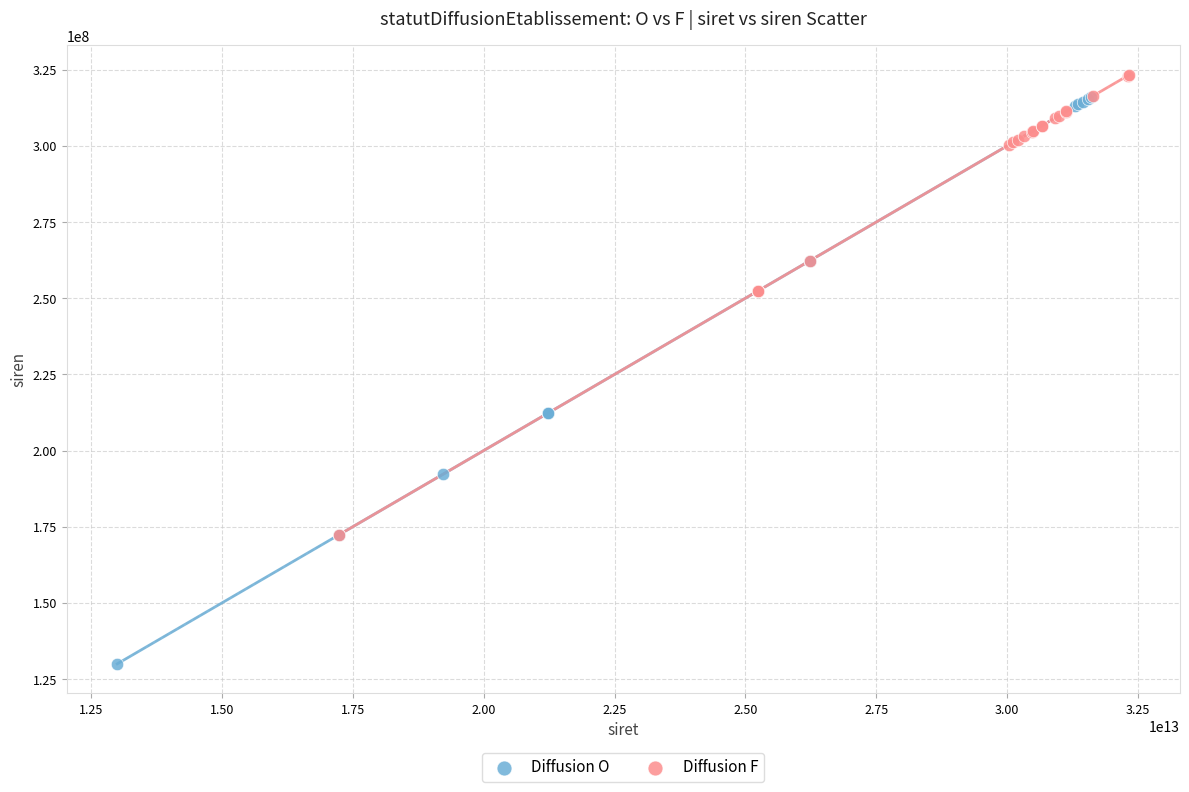

Which series contains the lowest Y value?

Diffusion O